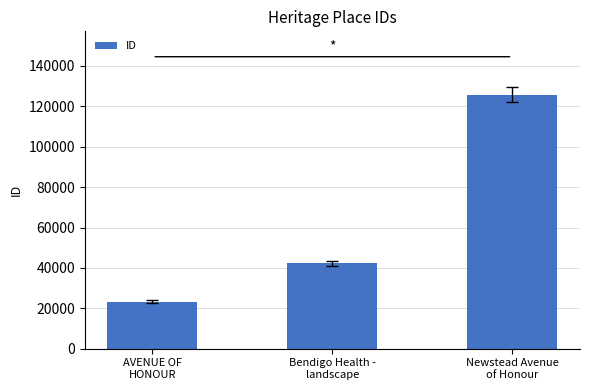

Which category has the highest value across all series?

Newstead Avenue
of Honour